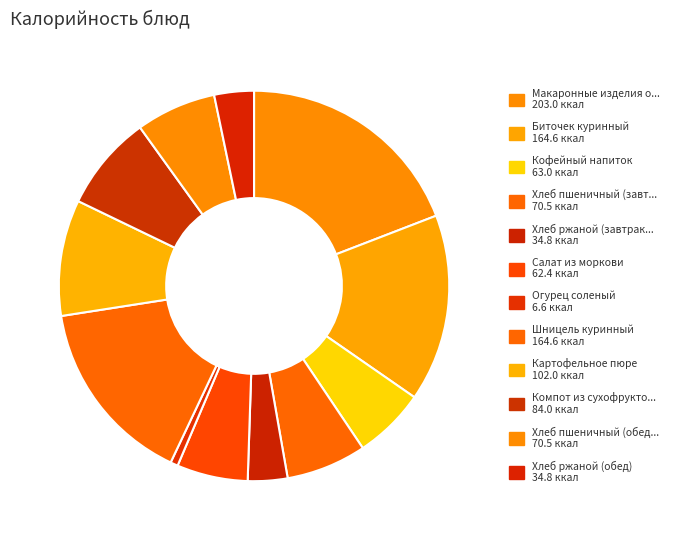

How many slices are in this pie chart?

12